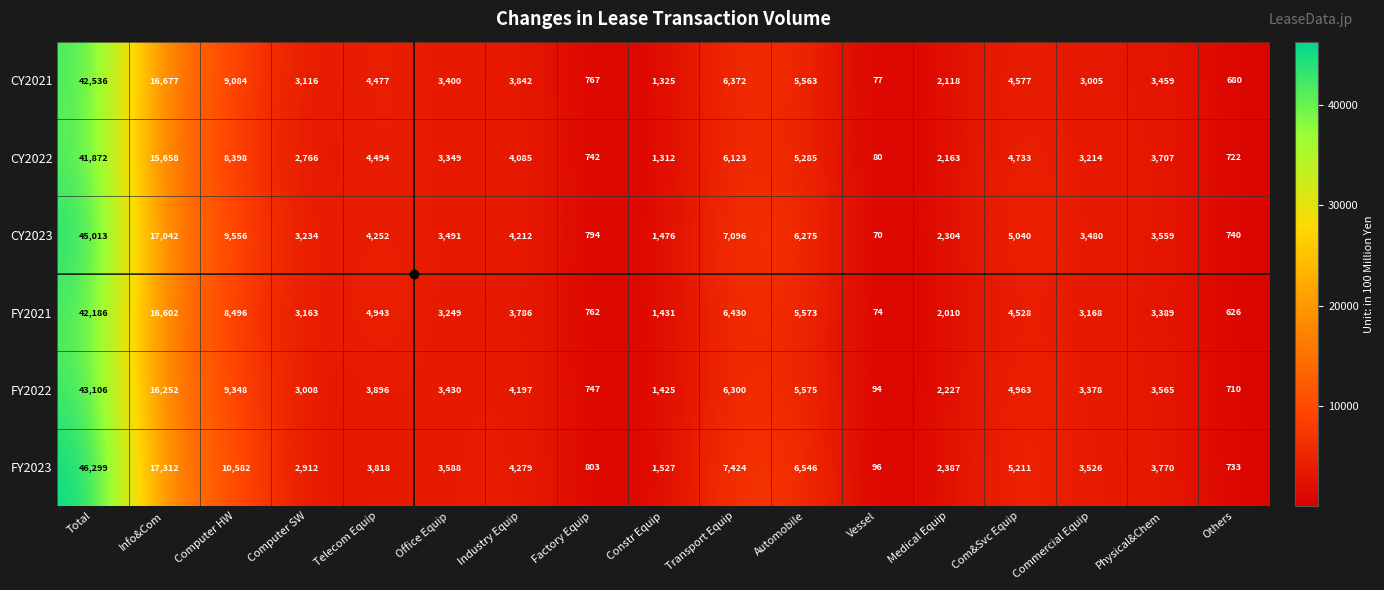

What is the difference between the highest and lowest values at Telecom Equip?

1125